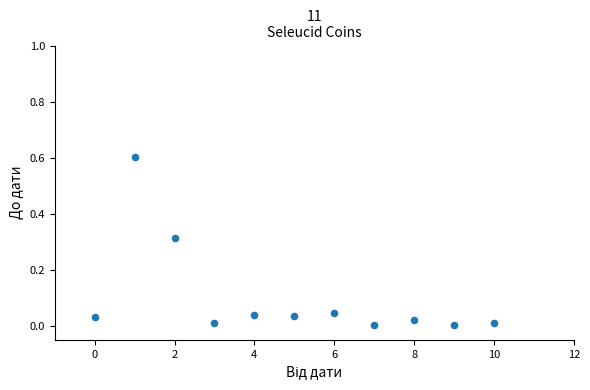

What is the range of Y values (max minus min)?

0.6